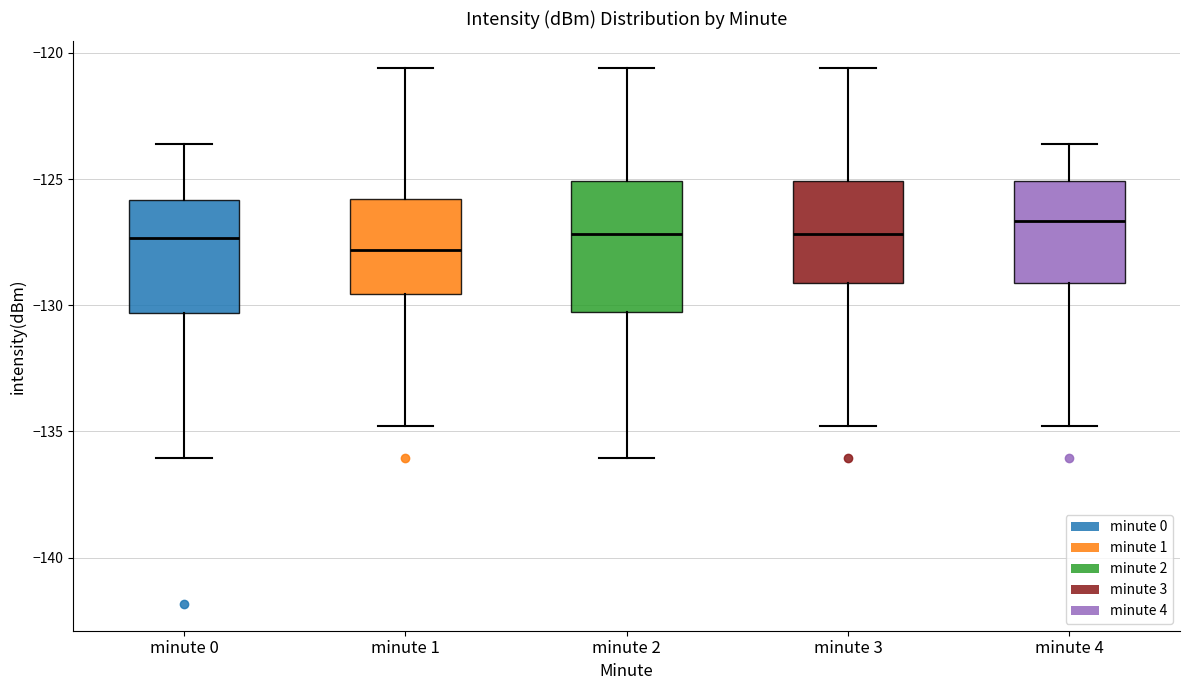

Comparing the boxes themselves (not the whiskers), which one is the tallest?

minute 2